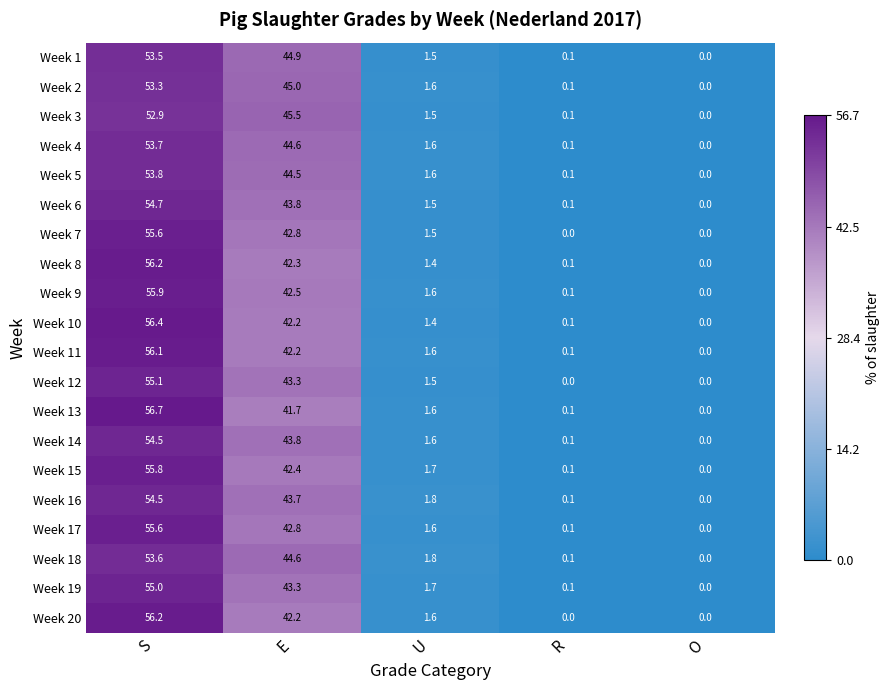

What is the average value of the Week 5 series?

20.0